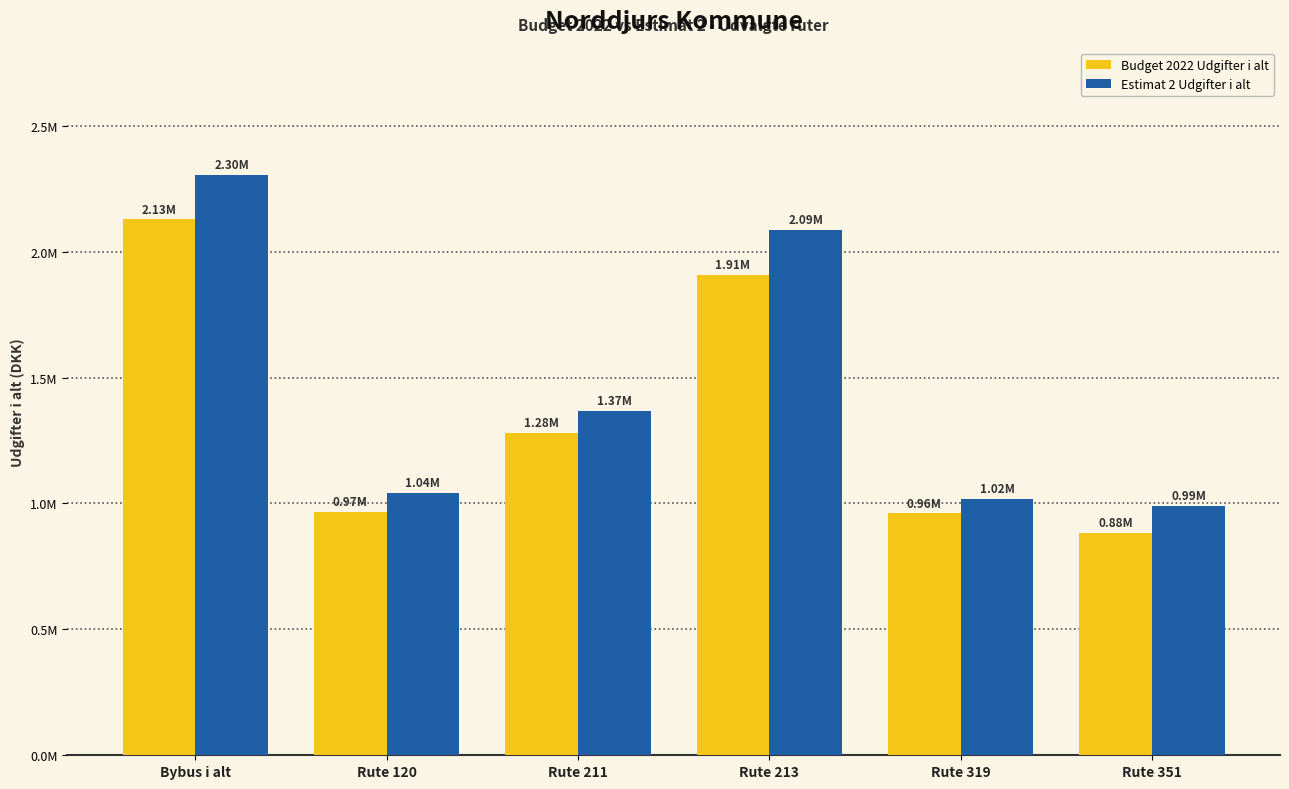

Which series has the widest spread of values?

Estimat 2 Udgifter i alt